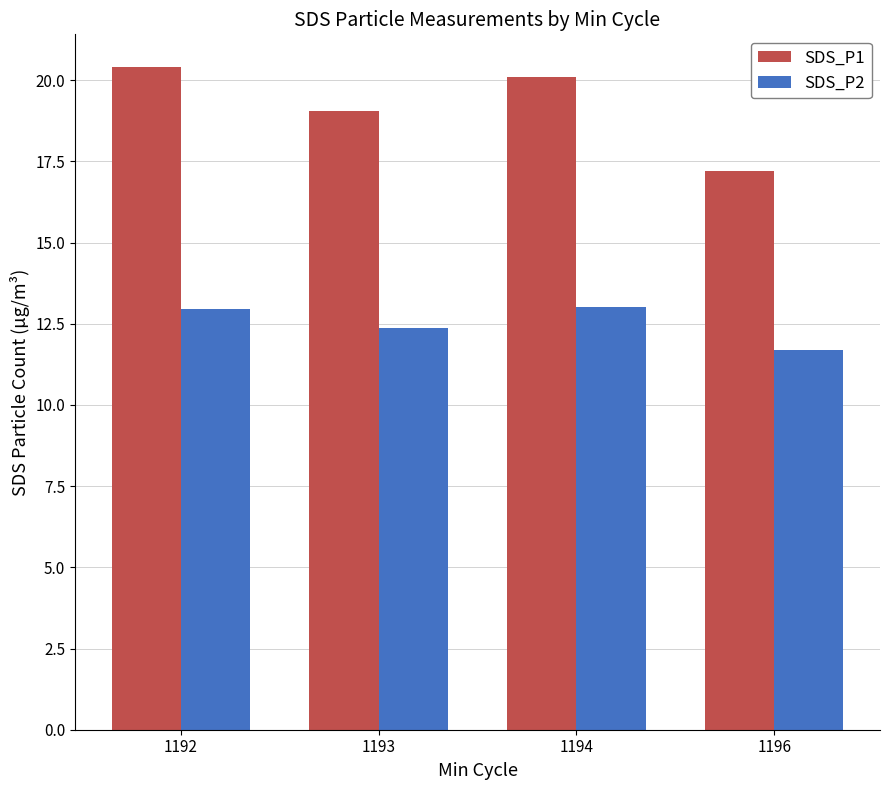

Which series has the largest total across all categories?

SDS_P1